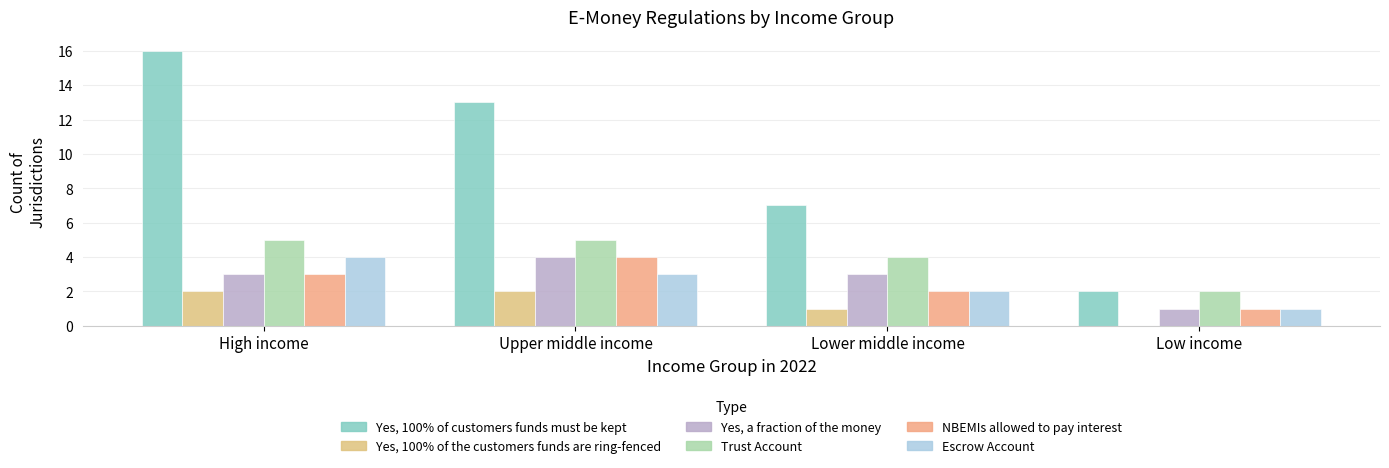

What is the difference between the highest and lowest values at Upper middle income?

11